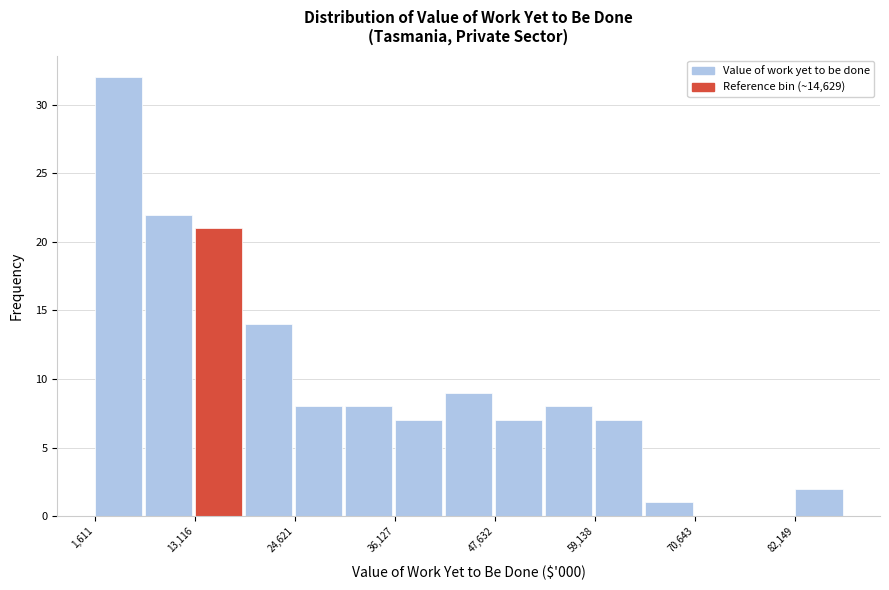

Read against the x-axis, roughly where is the centre of the tallest bar?

4000